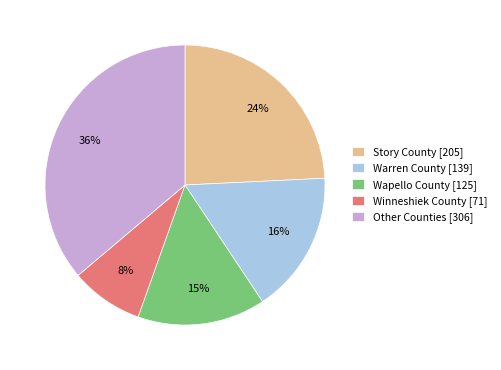

How many slices are in this pie chart?

5